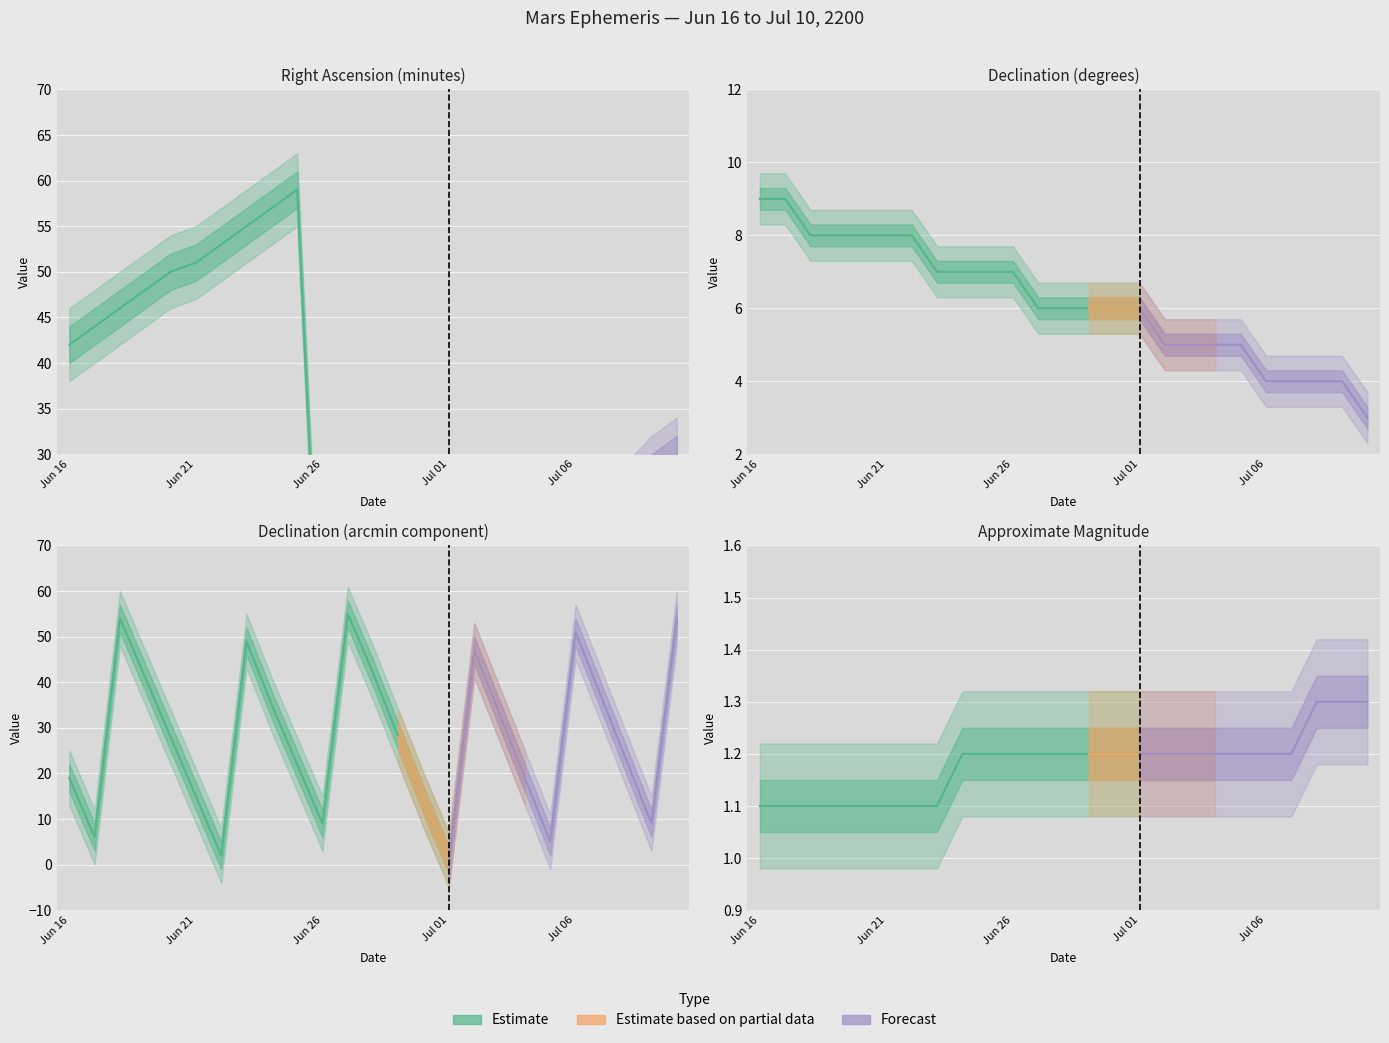

Reading left to right, extract all data points from this chart.

RA_min: Jun 16=42.0	Jun 17=44.0	Jun 18=46.0	Jun 19=48.0	Jun 20=50.0	Jun 21=51.0	Jun 22=53.0	Jun 23=55.0	Jun 24=57.0	Jun 25=59.0	Jun 26=1.0	Jun 27=3.0	Jun 28=5.0	Jun 29=7.0	Jun 30=9.0	Jul 01=11.0	Jul 02=13.0	Jul 03=15.0	Jul 04=17.0	Jul 05=19.0	Jul 06=21.0	Jul 07=23.0	Jul 08=25.0	Jul 09=28.0	Jul 10=30.0
Dec_deg: Jun 16=9.0	Jun 17=9.0	Jun 18=8.0	Jun 19=8.0	Jun 20=8.0	Jun 21=8.0	Jun 22=8.0	Jun 23=7.0	Jun 24=7.0	Jun 25=7.0	Jun 26=7.0	Jun 27=6.0	Jun 28=6.0	Jun 29=6.0	Jun 30=6.0	Jul 01=6.0	Jul 02=5.0	Jul 03=5.0	Jul 04=5.0	Jul 05=5.0	Jul 06=4.0	Jul 07=4.0	Jul 08=4.0	Jul 09=4.0	Jul 10=3.0
Dec_min: Jun 16=19.0	Jun 17=6.0	Jun 18=54.0	Jun 19=41.0	Jun 20=28.0	Jun 21=15.0	Jun 22=2.0	Jun 23=49.0	Jun 24=35.0	Jun 25=22.0	Jun 26=9.0	Jun 27=55.0	Jun 28=42.0	Jun 29=28.0	Jun 30=14.0	Jul 01=1.0	Jul 02=47.0	Jul 03=33.0	Jul 04=19.0	Jul 05=5.0	Jul 06=51.0	Jul 07=37.0	Jul 08=23.0	Jul 09=9.0	Jul 10=54.0
Mag: Jun 16=1.1	Jun 17=1.1	Jun 18=1.1	Jun 19=1.1	Jun 20=1.1	Jun 21=1.1	Jun 22=1.1	Jun 23=1.1	Jun 24=1.2	Jun 25=1.2	Jun 26=1.2	Jun 27=1.2	Jun 28=1.2	Jun 29=1.2	Jun 30=1.2	Jul 01=1.2	Jul 02=1.2	Jul 03=1.2	Jul 04=1.2	Jul 05=1.2	Jul 06=1.2	Jul 07=1.2	Jul 08=1.3	Jul 09=1.3	Jul 10=1.3